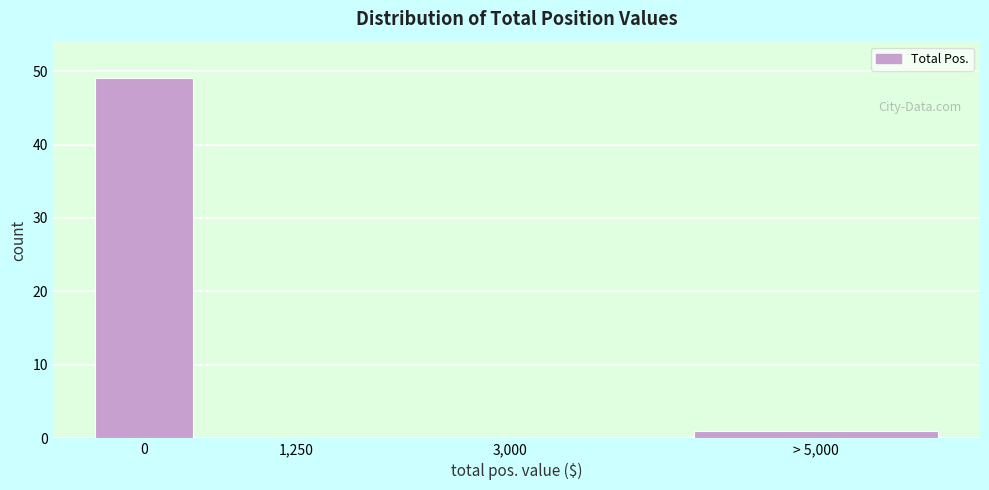

Reading right to left, list all the values displayed in this chart.

> 5,000=1	3,000=0	1,250=0	0=49